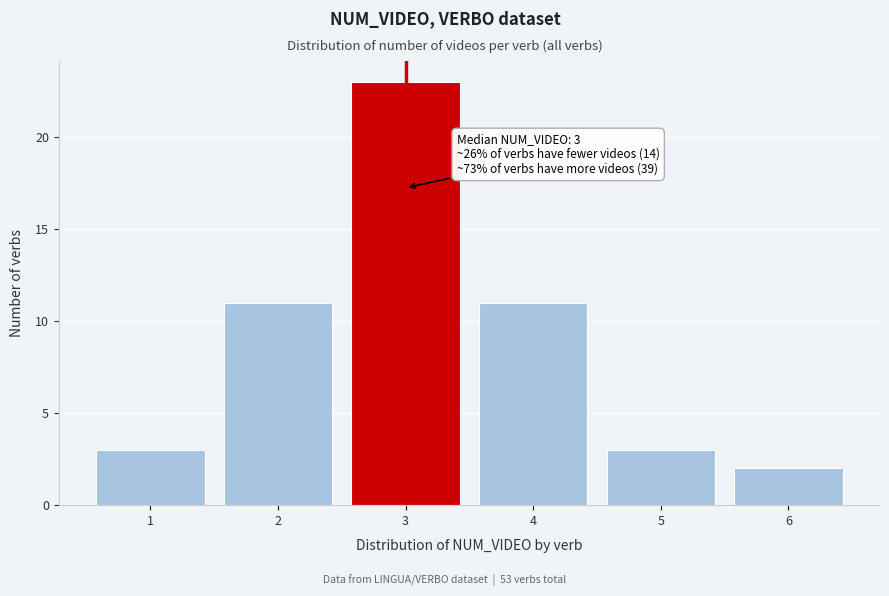

Which range on the x-axis has the tallest bar?

2.5 to 3.5